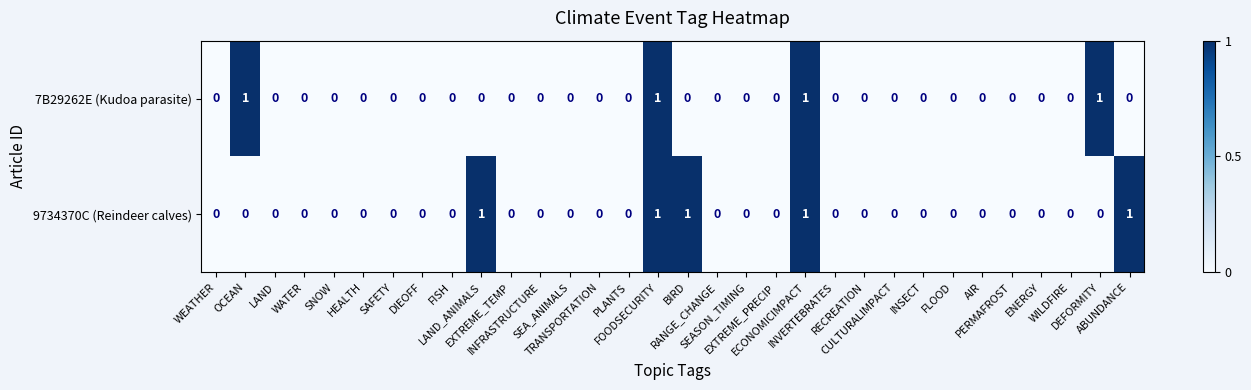

Rank the series by their average value, from highest to lowest.

9734370C (Reindeer calves), 7B29262E (Kudoa parasite)